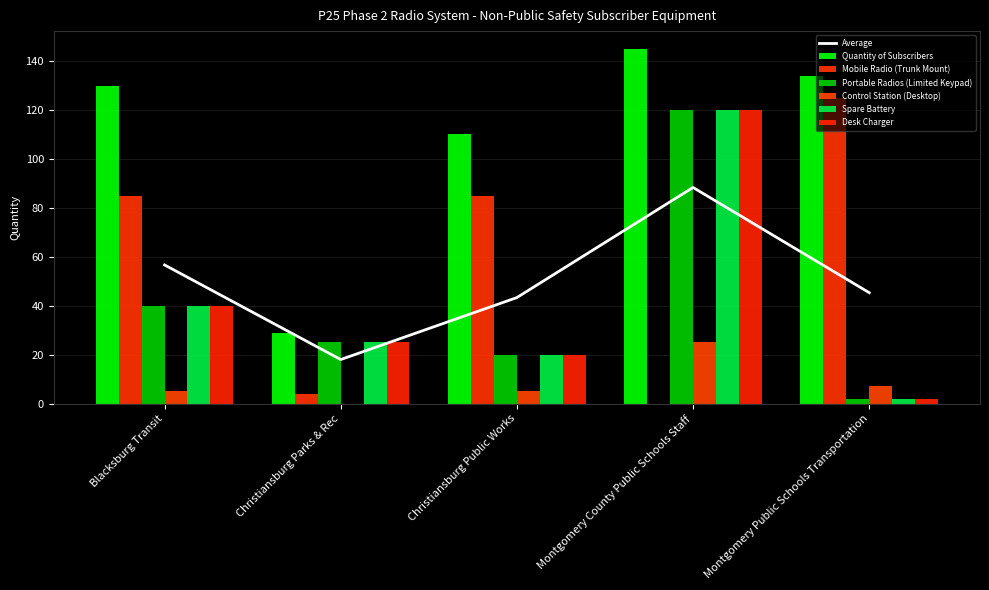

What is the sum of all Mobile Radio (Trunk Mount) values?

299